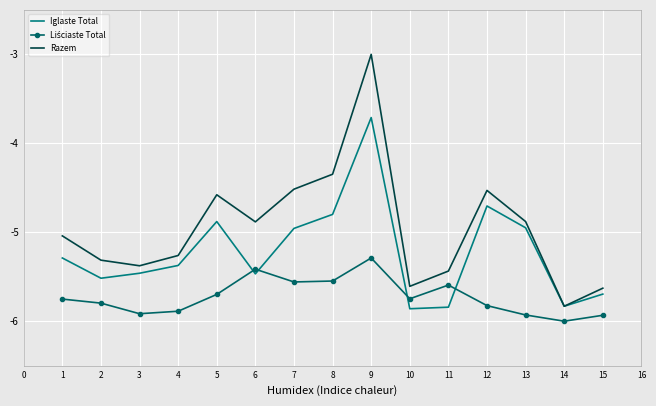

What is the minimum value shown in the chart?

-6.0